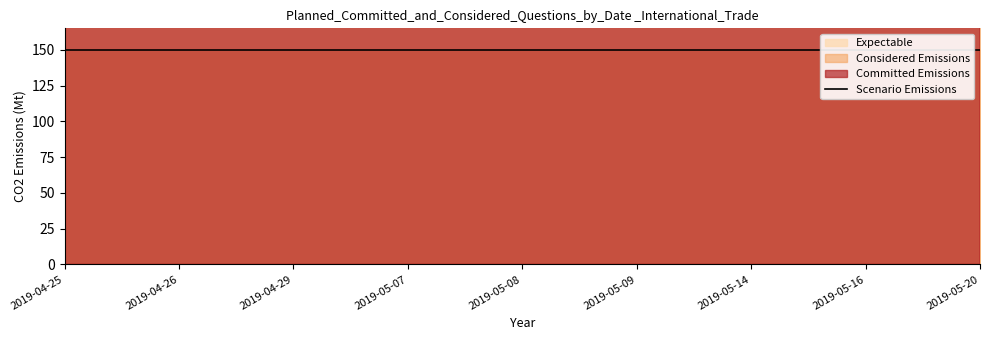

Does the chart display data point markers on the line(s)?

No